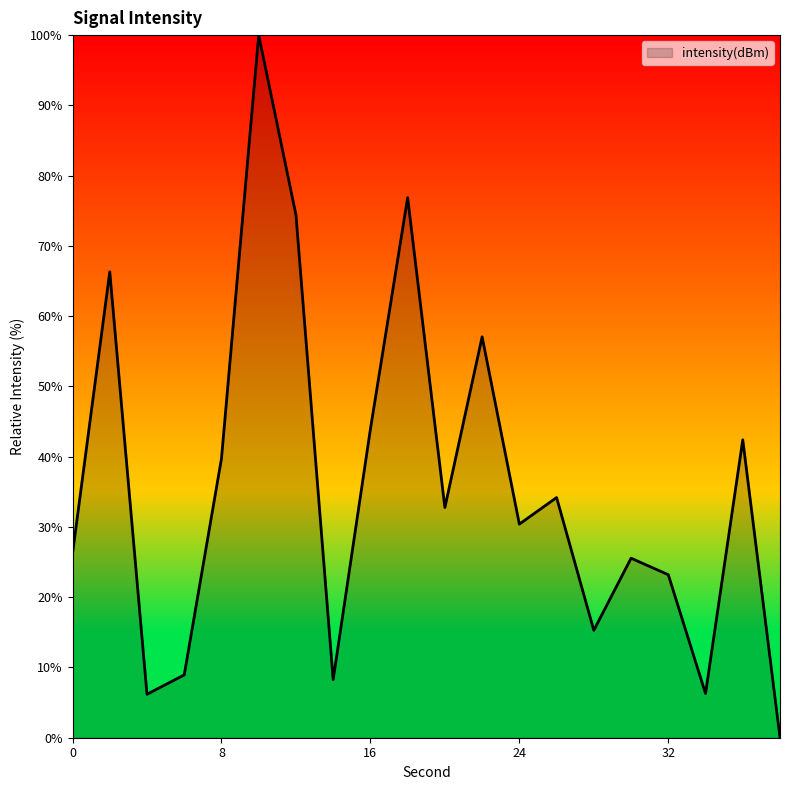

What is the average value?

35.9